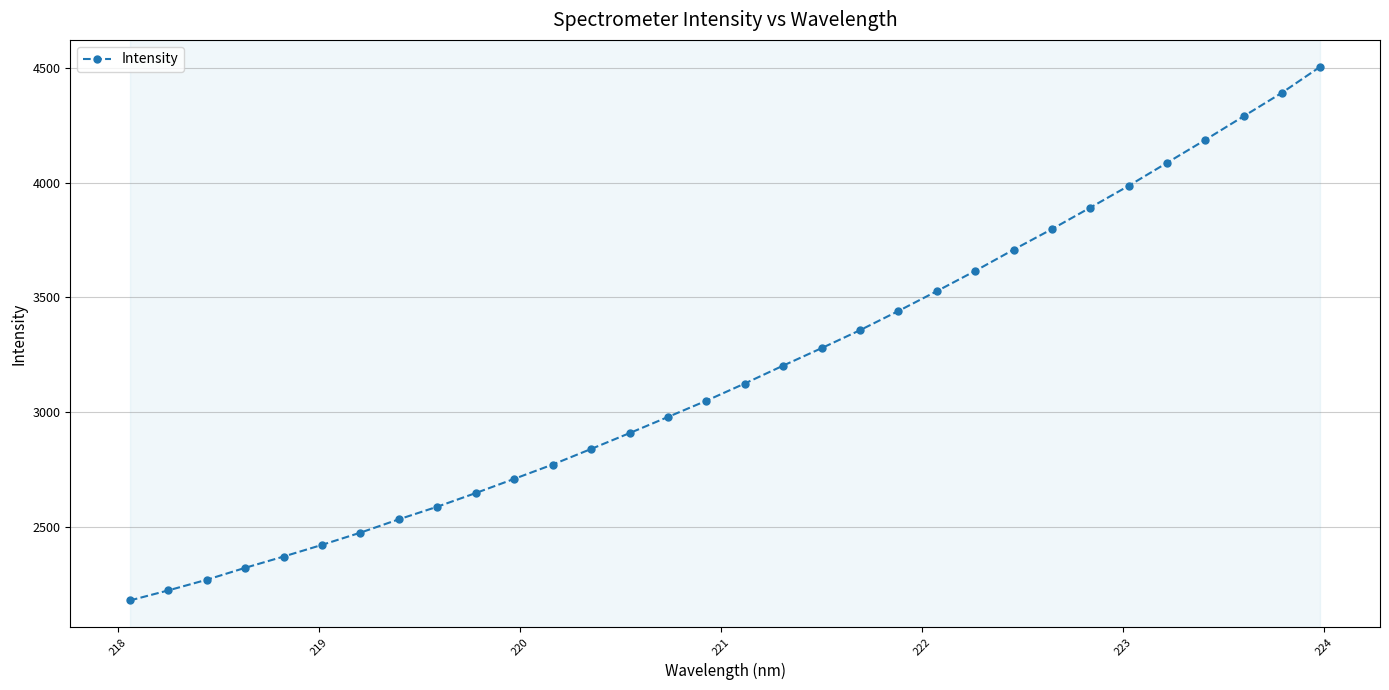

Count the number of values greater than 3124.

16